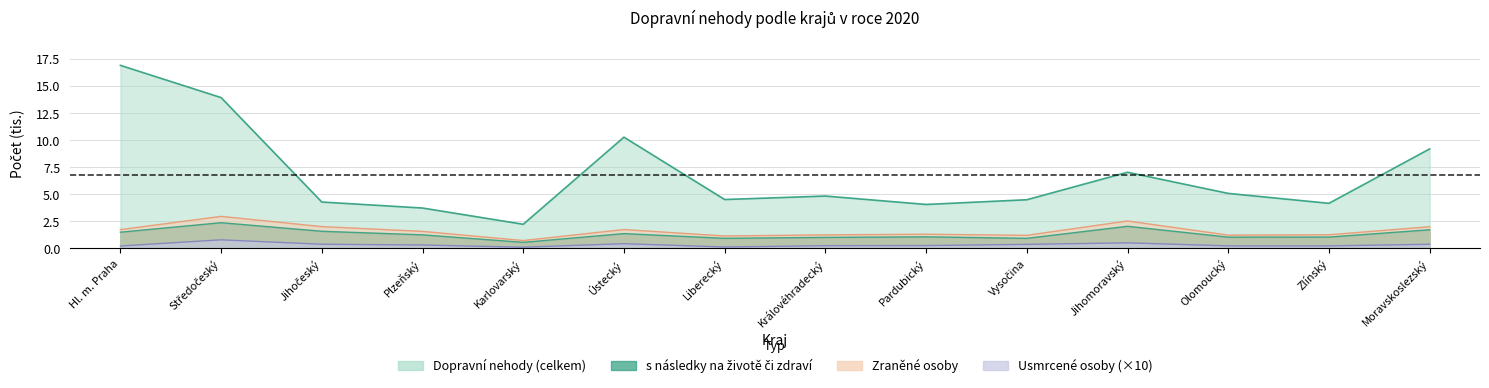

Read the s následky na životě či zdraví value at Liberecký.

0.9